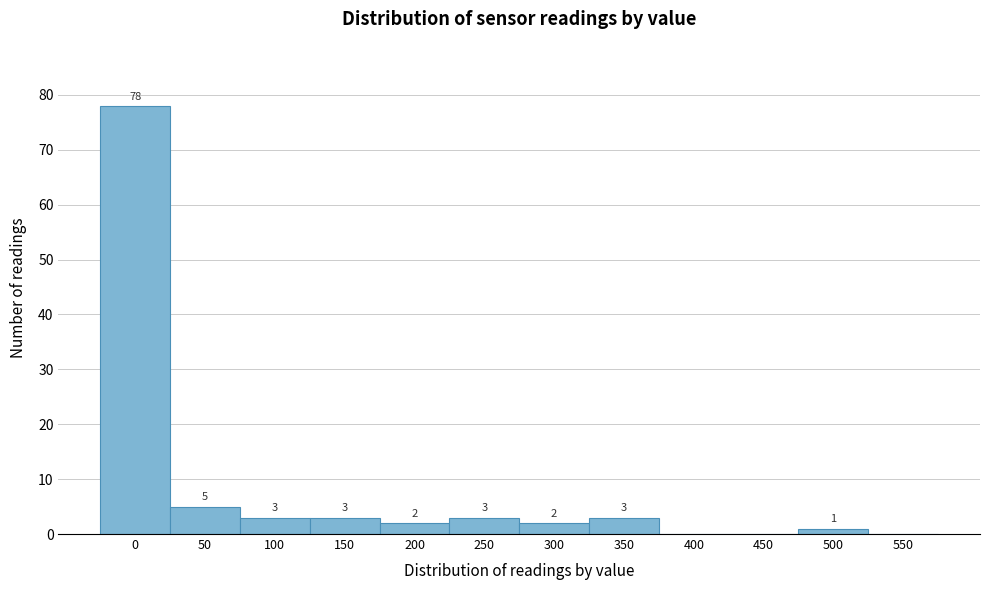

Reading left to right, what are all the values shown in this chart?

0=78	50=5	100=3	150=3	200=2	250=3	300=2	350=3	400=0	450=0	500=1	550=0